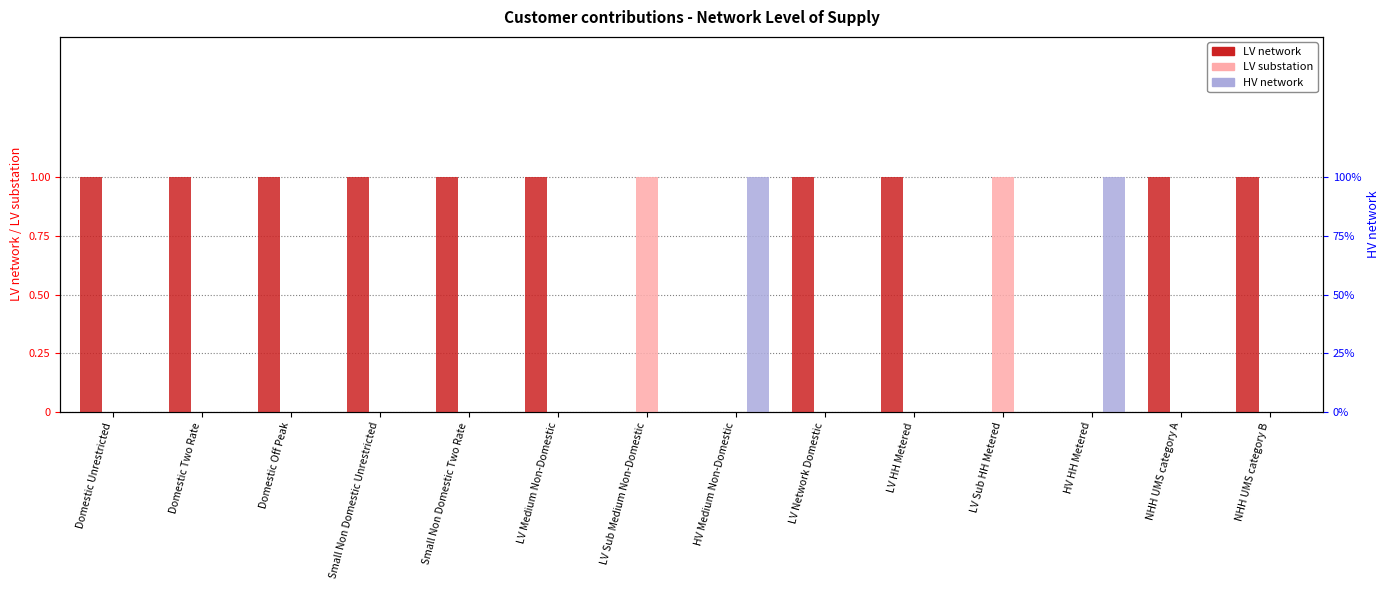

Which category has the highest value in the LV substation series?

LV Sub Medium Non-Domestic